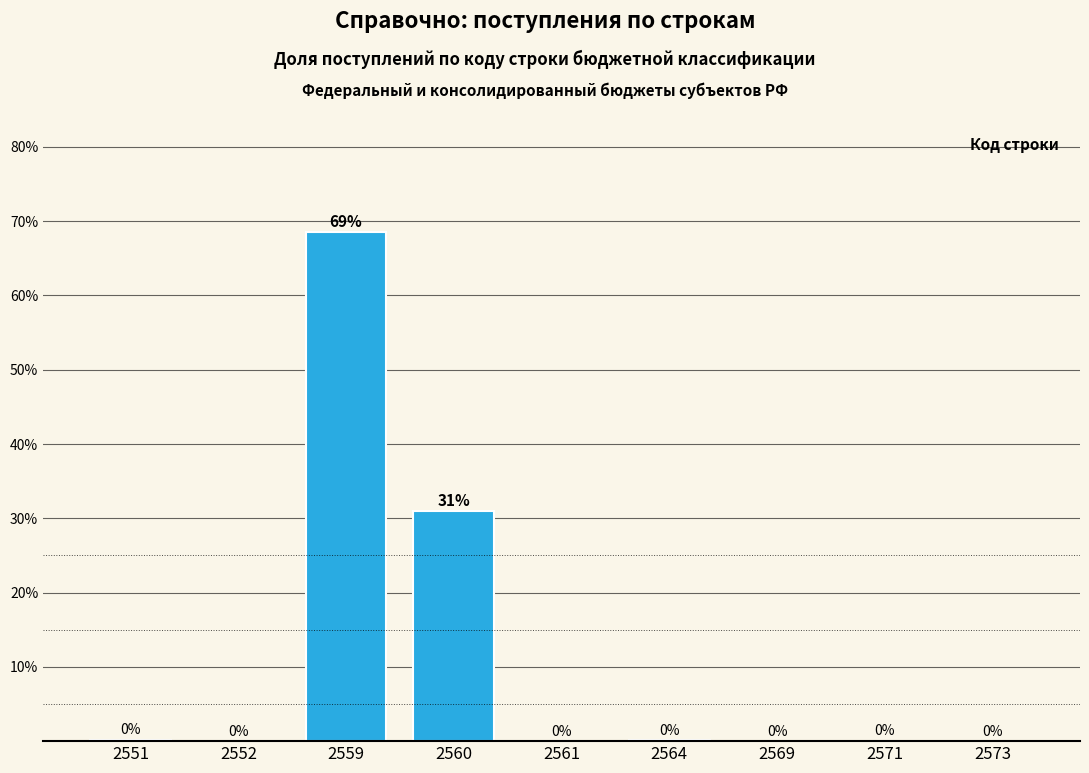

Is it true that the value at 2552 is 0.0?

True